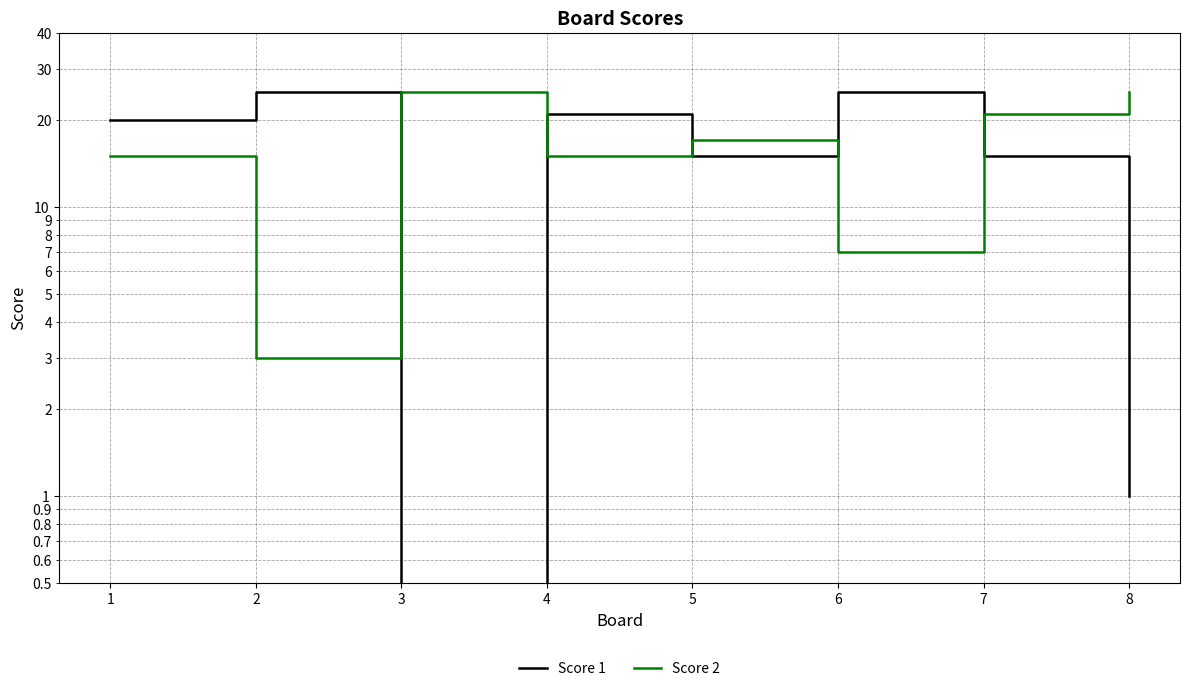

What is the total value across all series at 6?

32